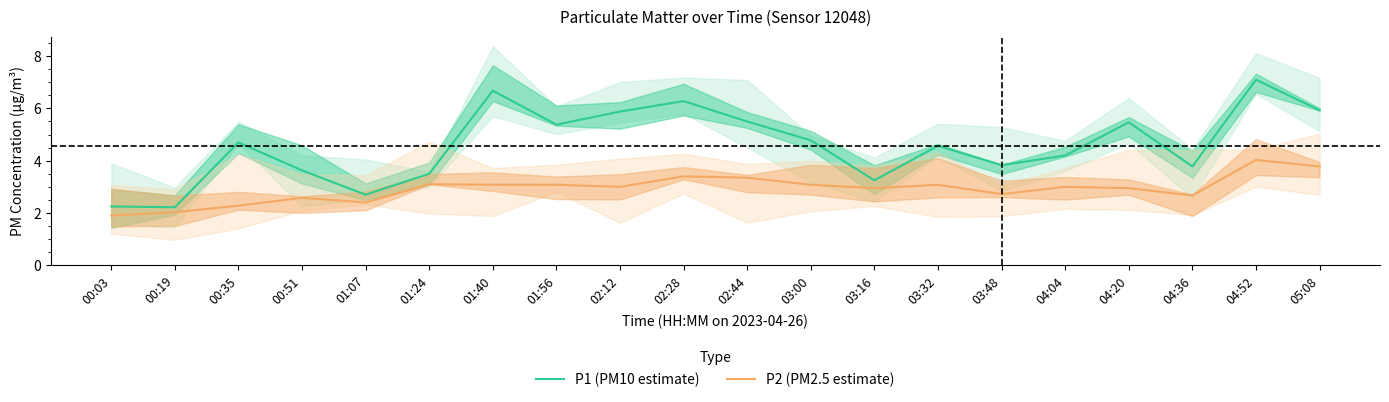

What is the spread (max minus min) of values at 01:56?

2.3